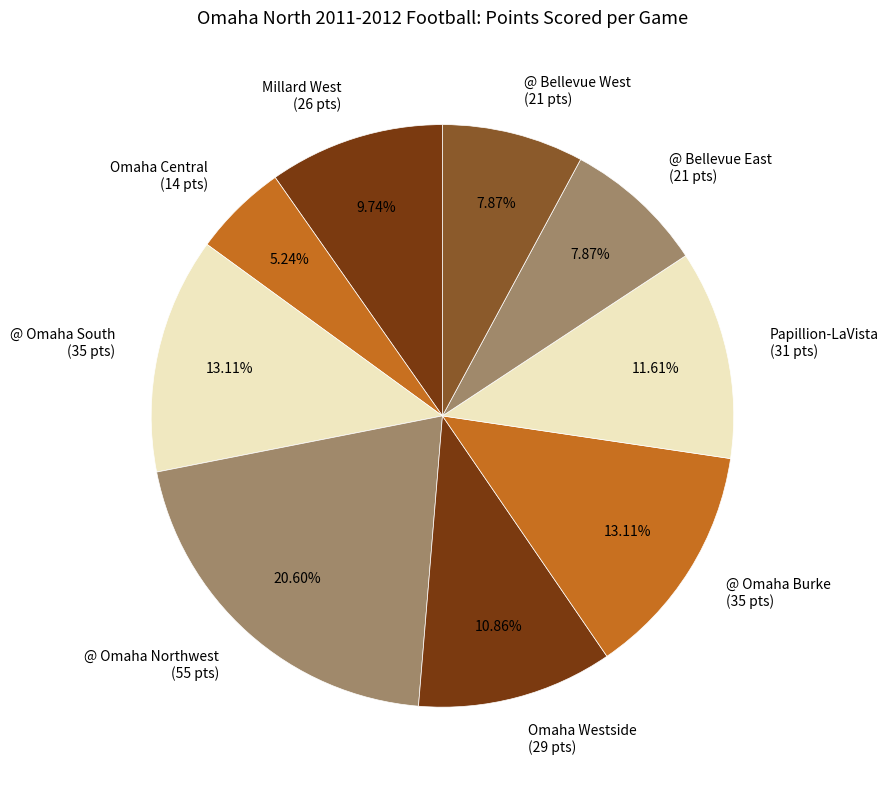

To the nearest percent, what percentage of the pie is @ Omaha Burke?

13%